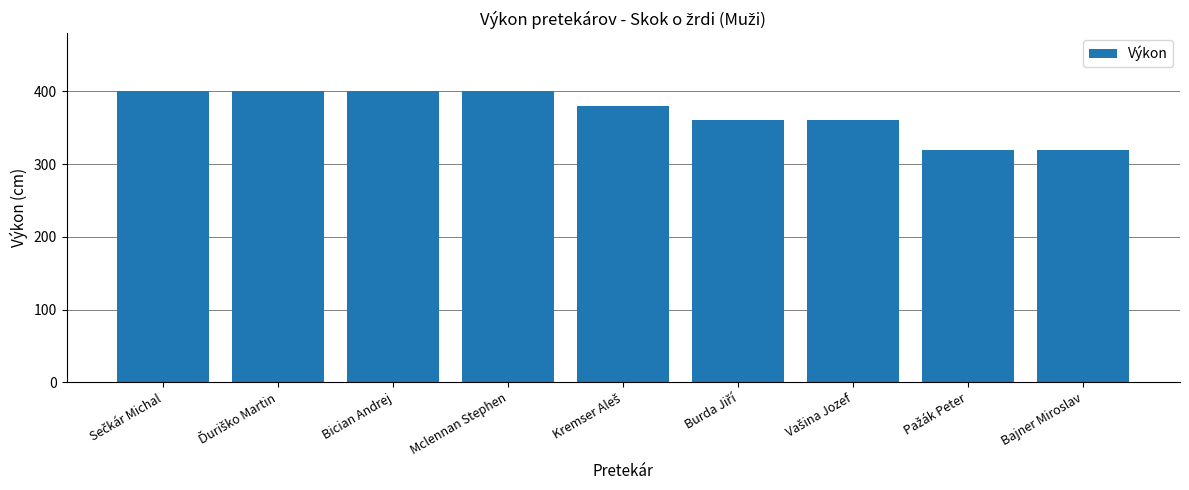

What is the minimum value shown in the chart?

320